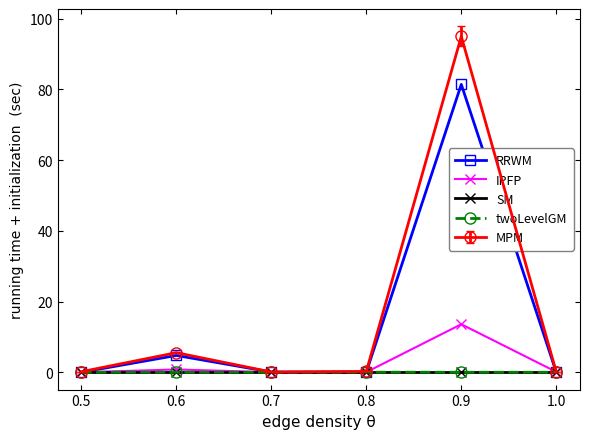

Which series has the widest spread of values?

MPM